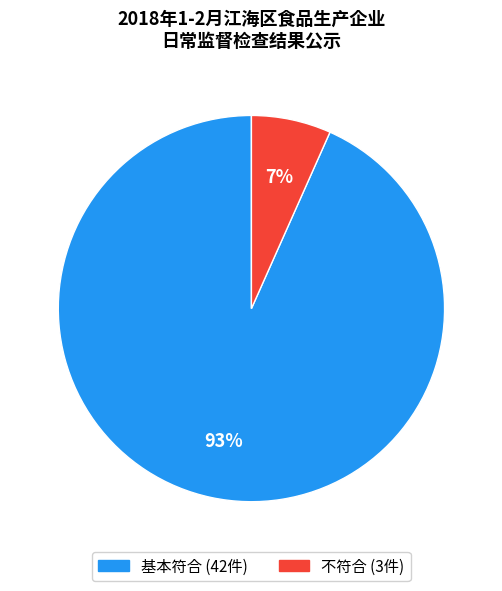

To the nearest percent, what is the combined percentage of 基本符合 and 不符合?

100%